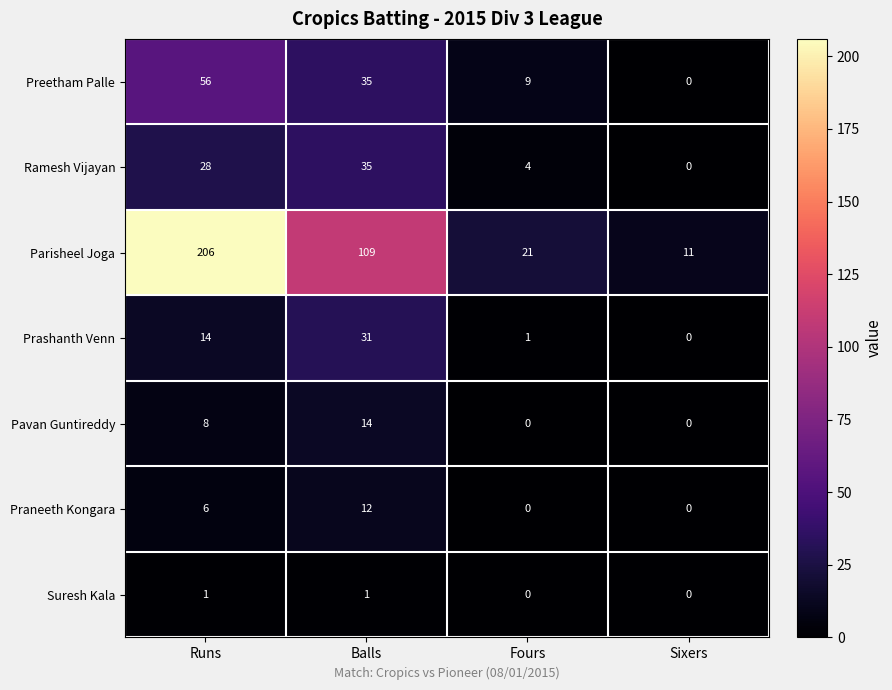

The Parisheel Joga series shows 47 at Balls. True or false?

False